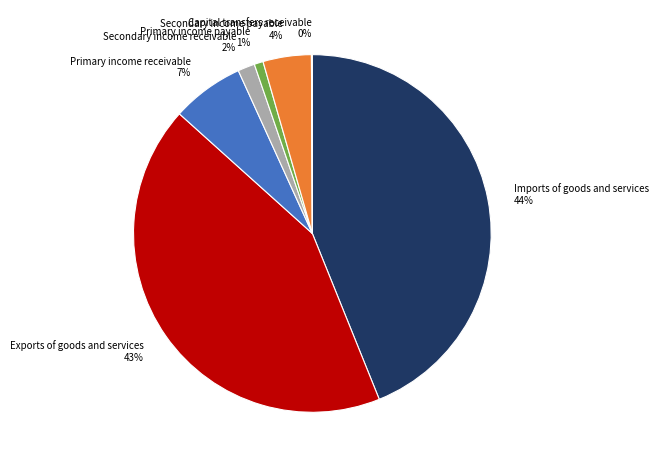

Which slice is the largest?

Imports of goods and services